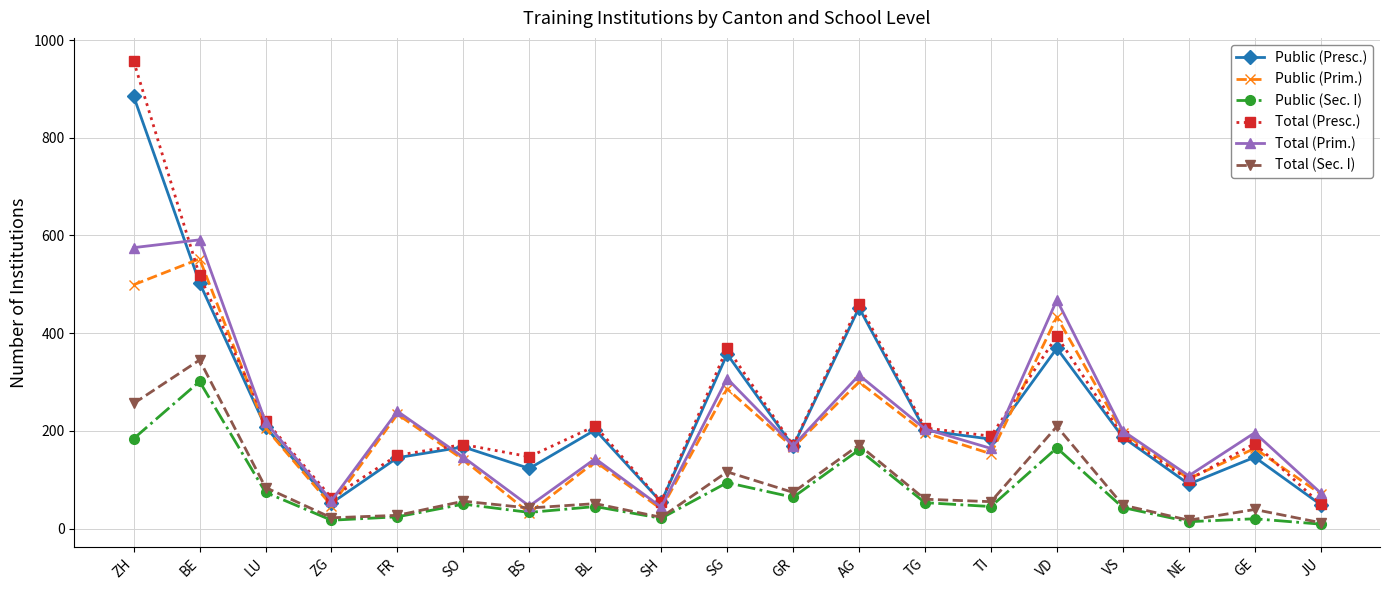

What is the sum of the Total (Presc.) values at GE and BS?

321